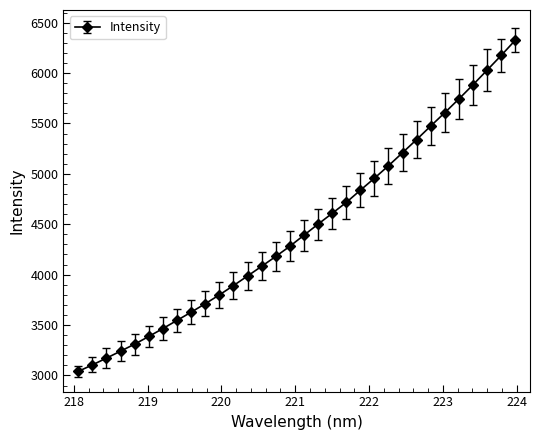

What is the greatest value displayed?

6325.8